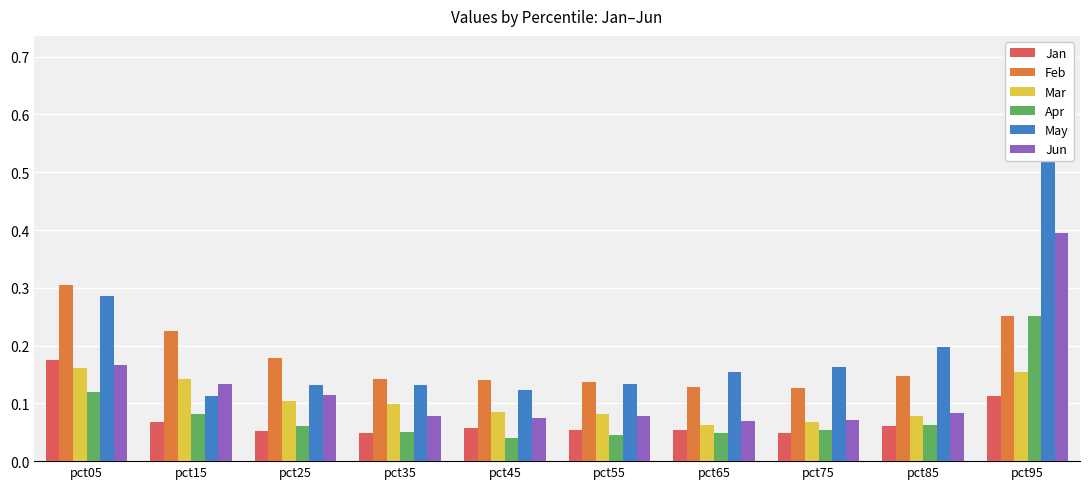

At pct65, list the series in order from largest to smallest.

May, Feb, Jun, Mar, Jan, Apr